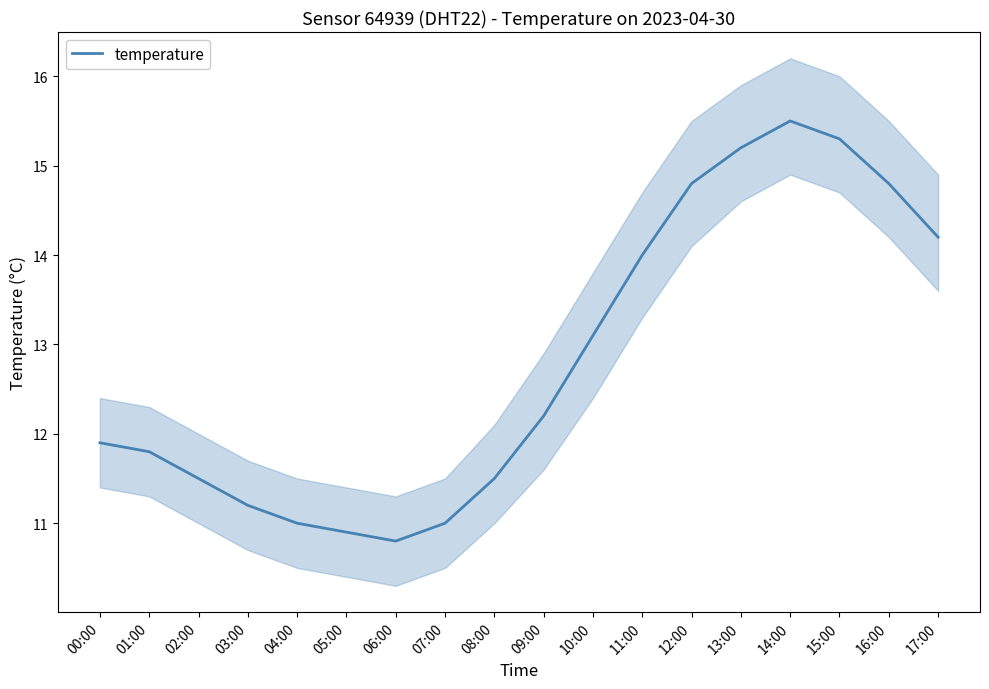

Where is the first local minimum?

06:00